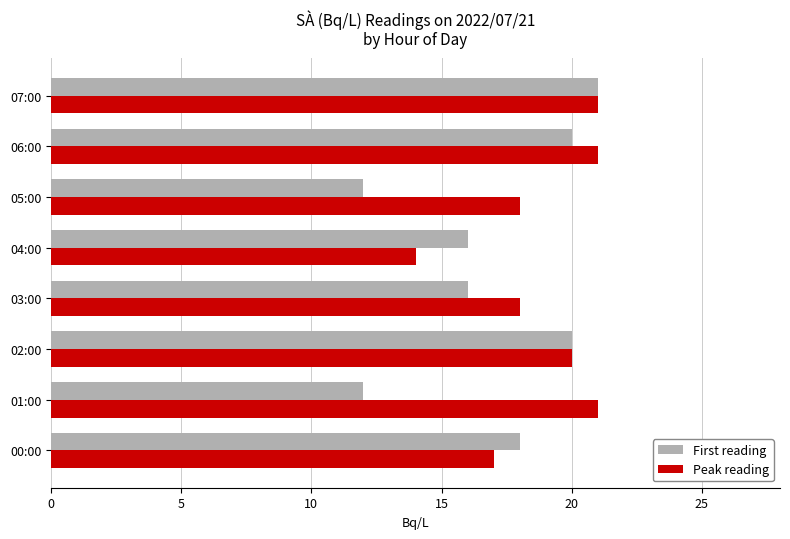

List the series in order of their overall mean, lowest first.

First reading, Peak reading